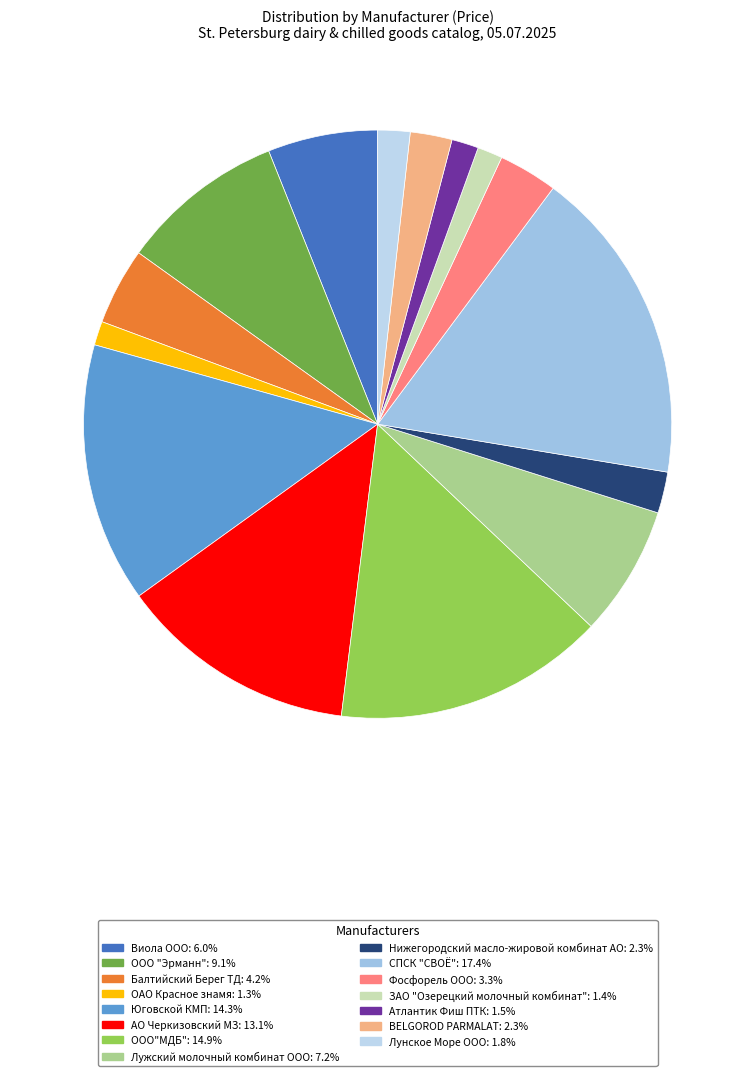

Does Нижегородский масло-жировой комбинат АО account for over 50% of the chart?

No